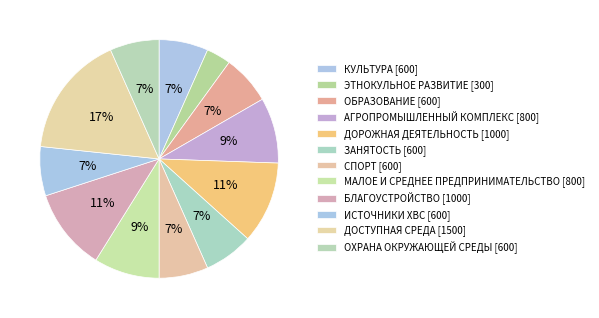

Which slice is the largest?

ДОСТУПНАЯ СРЕДА